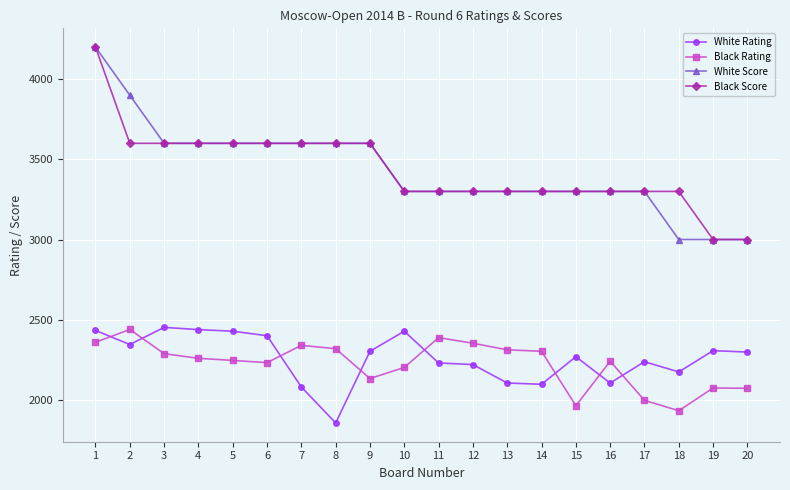

What is the maximum value for White Rating?

2452